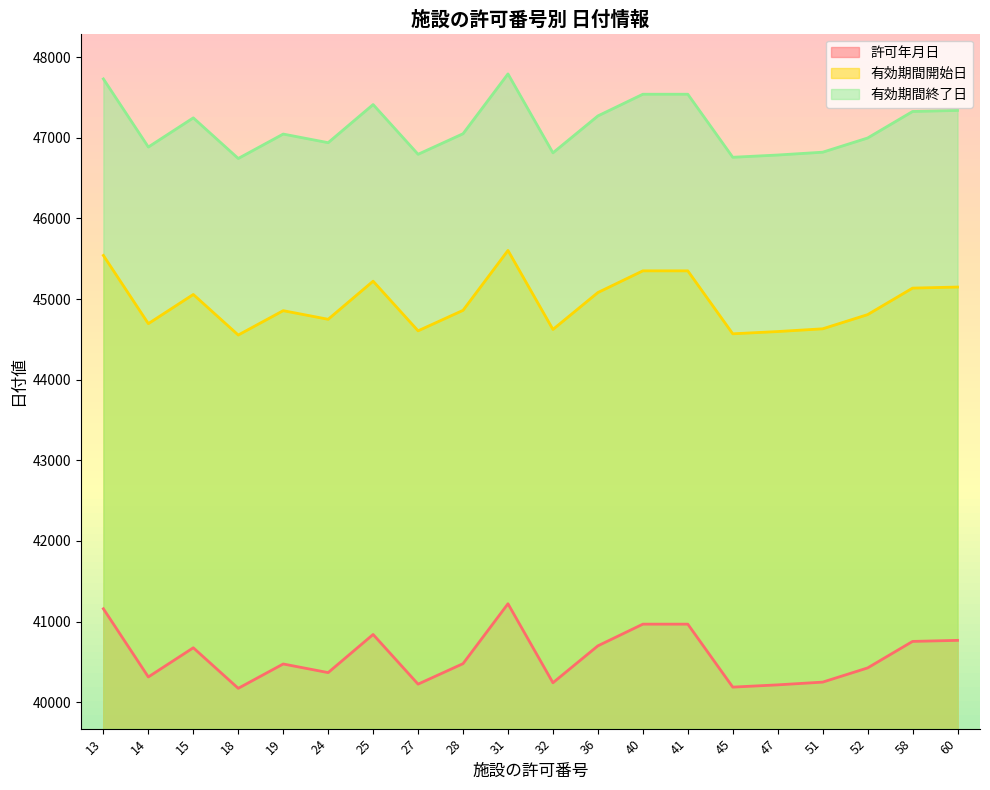

At which label does 有効期間終了日 reach its peak?

31